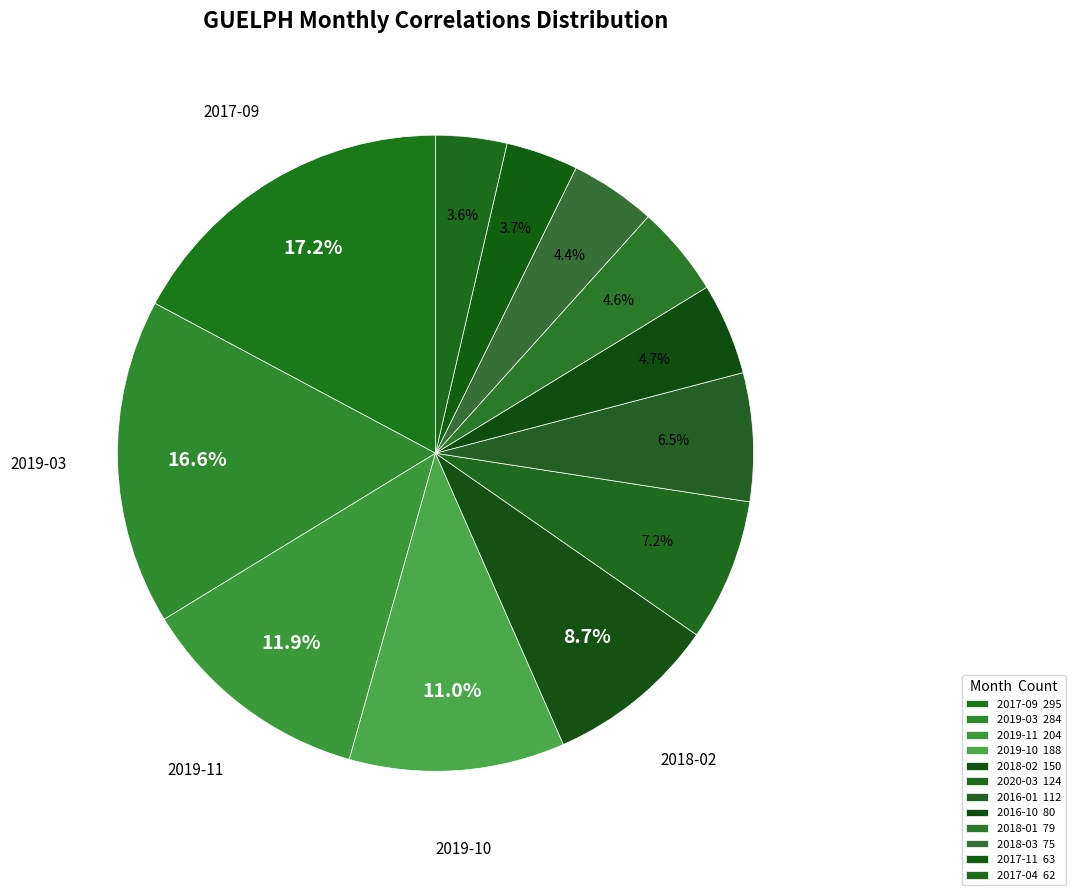

How many segments does this pie chart have?

12